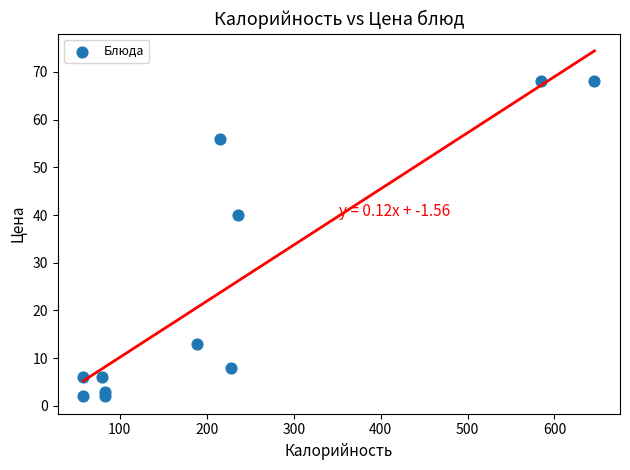

What is the average X value?

224